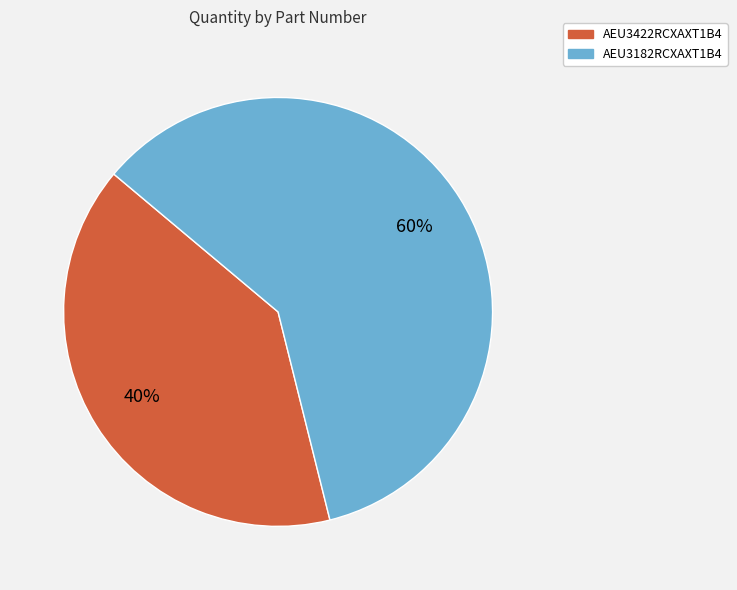

How many slices are in this pie chart?

2